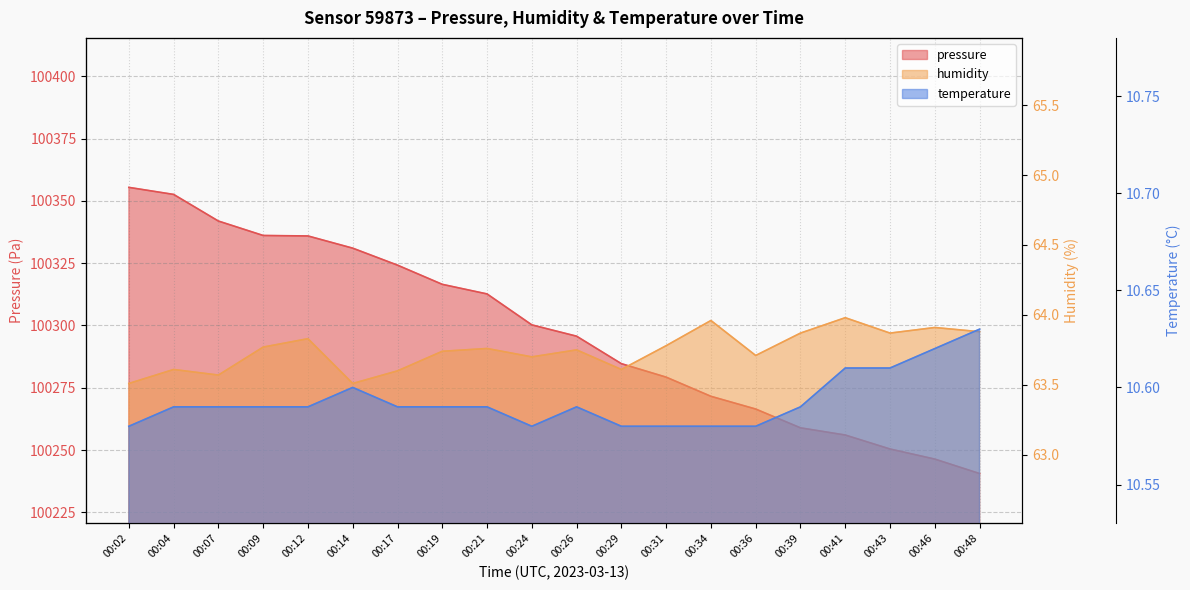

What are all the series names shown in the legend?

pressure, humidity, temperature